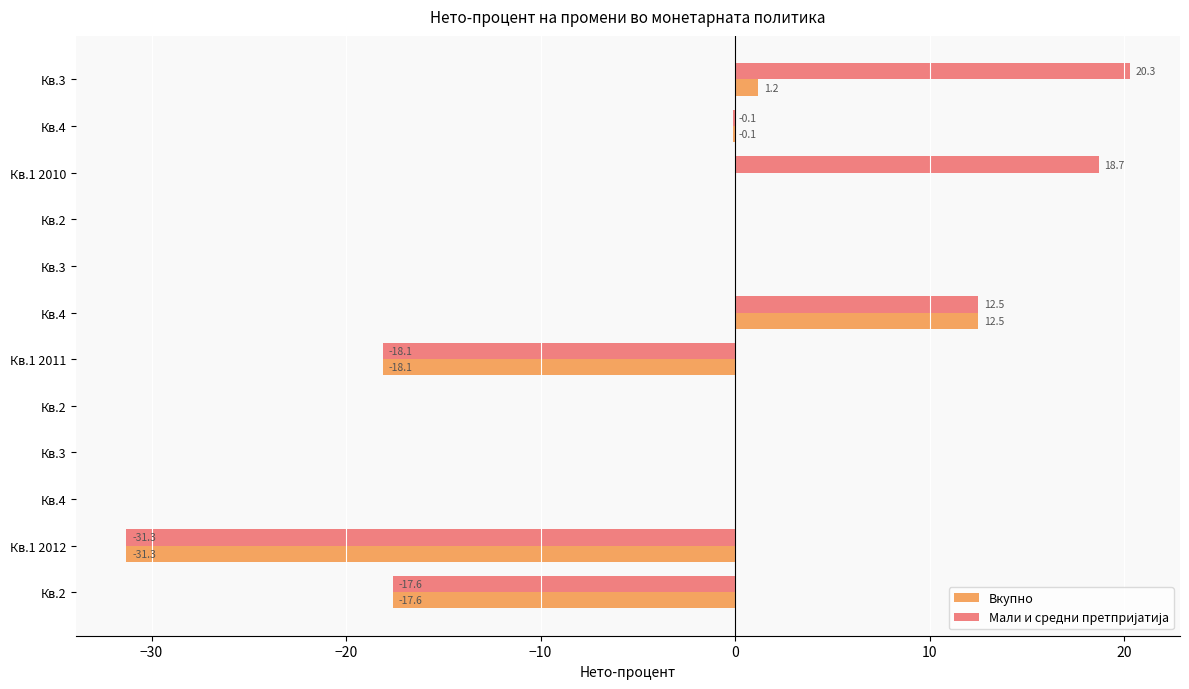

How many data points does each series have?

12